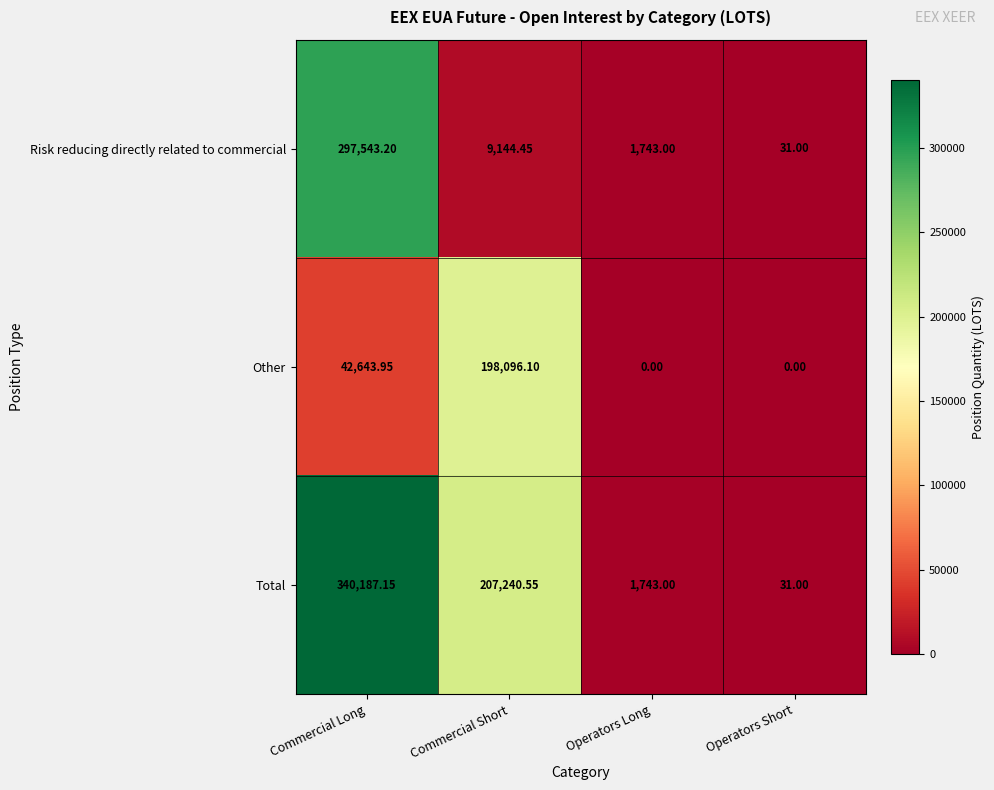

At which label is Total closest to 170109?

Commercial Short